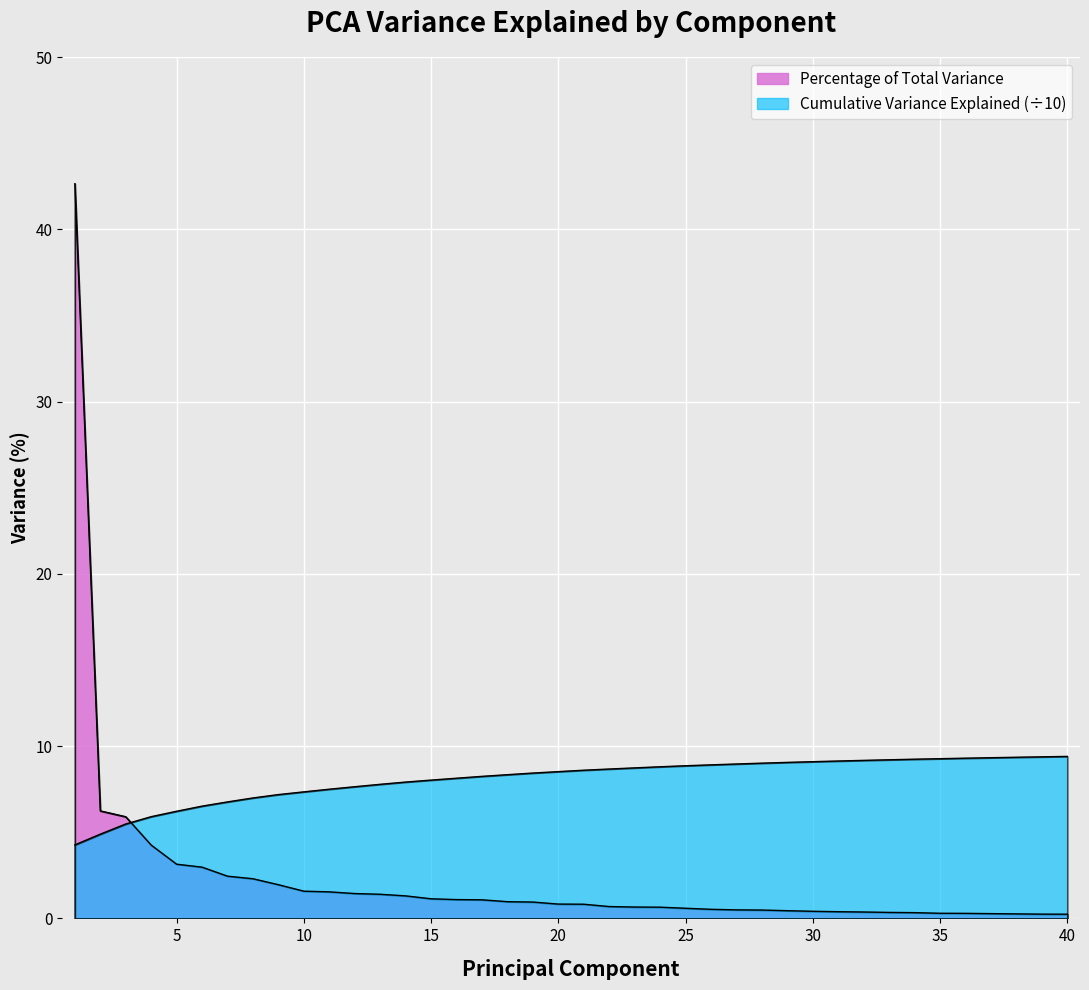

What is the difference between the highest and lowest values at 31?

8.7